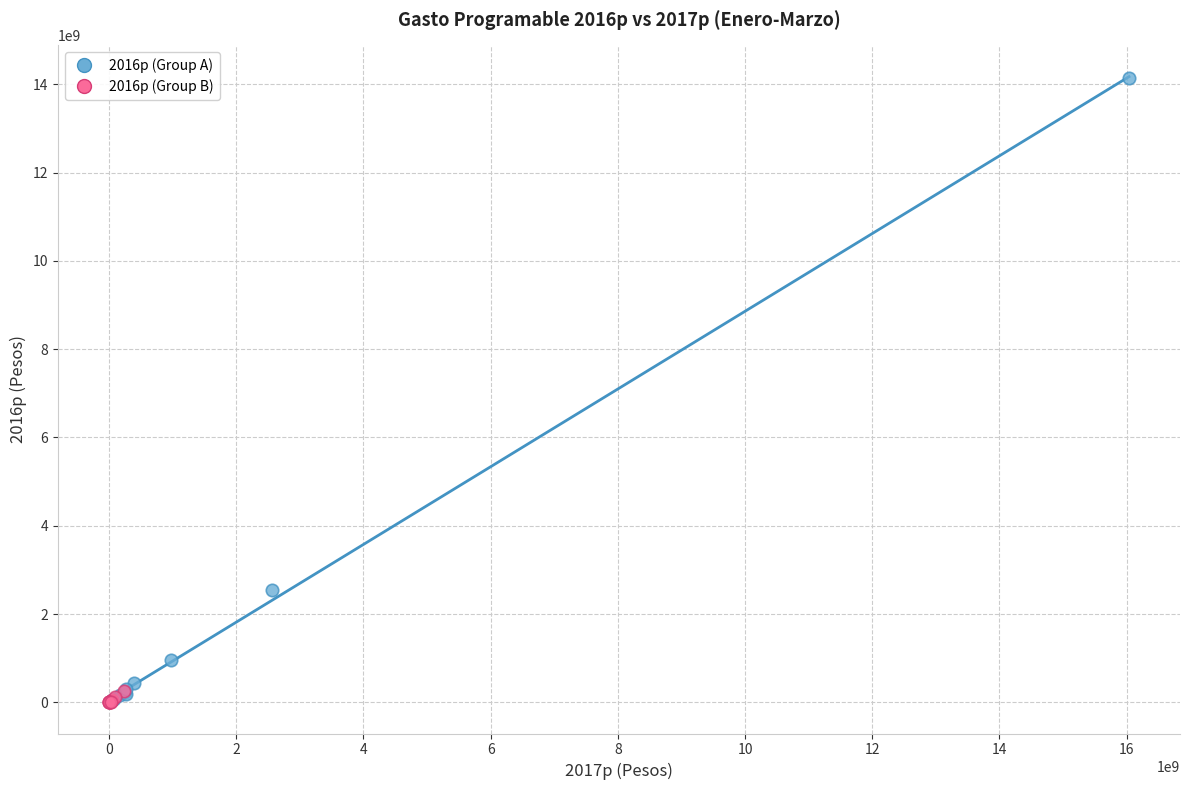

Which series has the widest spread of Y values?

2016p (Group A)